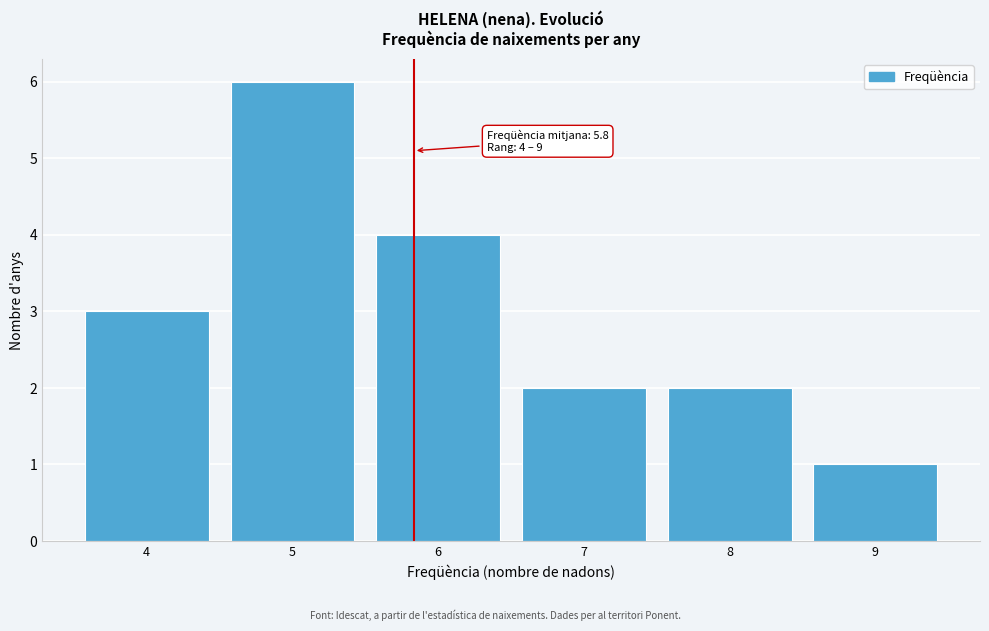

Which range on the x-axis has the tallest bar?

4.5 to 5.5